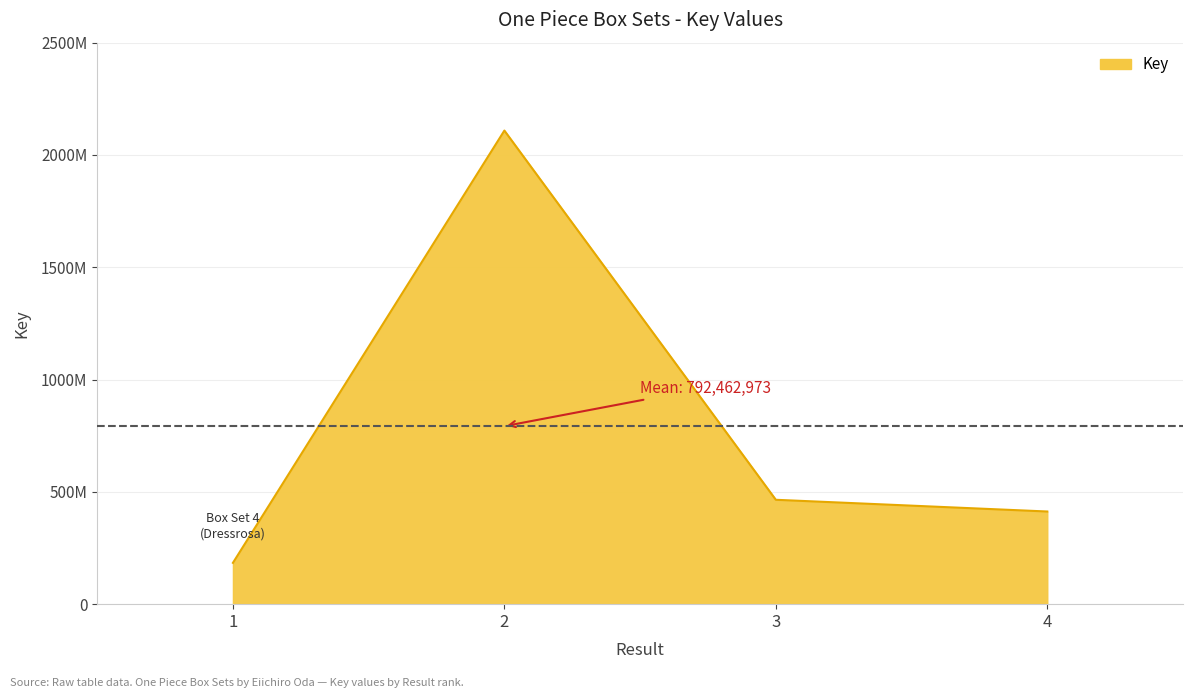

Reading left to right, list all the values displayed in this chart.

1=183996769	2=2108569161	3=464739948	4=412546017